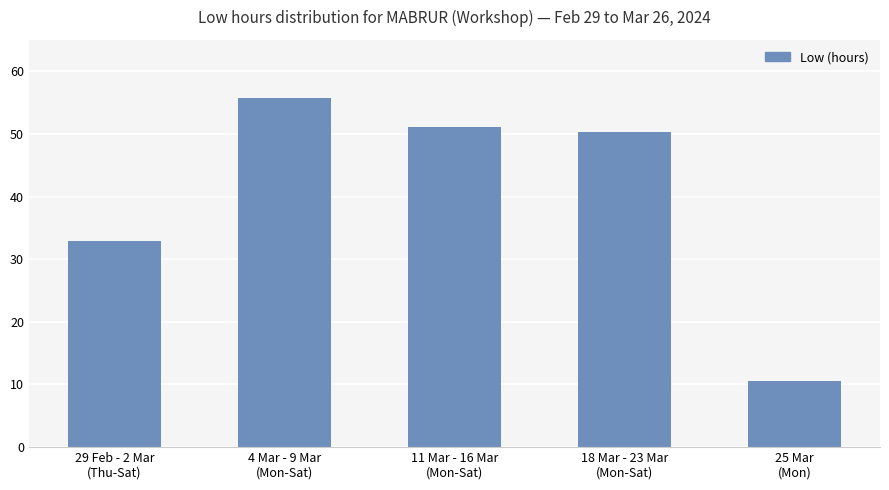

What is the difference between the maximum and second lowest values?

22.9